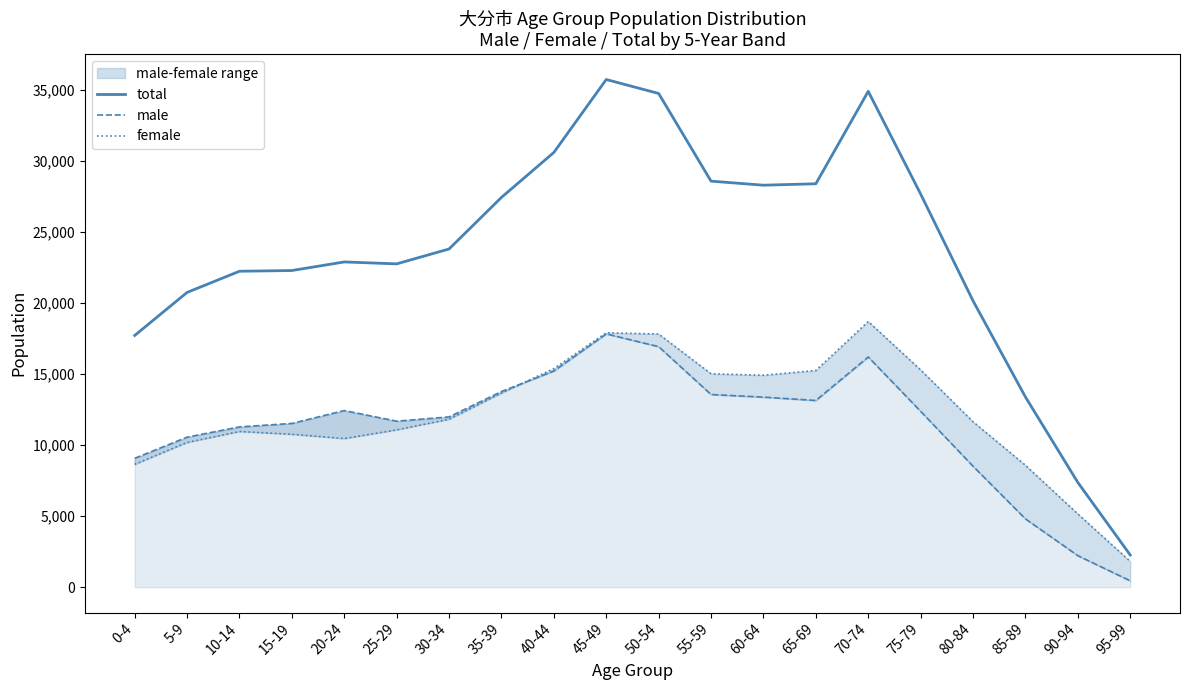

Reading left to right, what are all the values shown in this chart?

total: 0-4=17702	5-9=20729	10-14=22219	15-19=22270	20-24=22874	25-29=22738	30-34=23785	35-39=27412	40-44=30575	45-49=35704	50-54=34722	55-59=28556	60-64=28271	65-69=28371	70-74=34871	75-79=27650	80-84=20140	85-89=13377	90-94=7365	95-99=2262
male: 0-4=9063	5-9=10550	10-14=11271	15-19=11516	20-24=12422	25-29=11674	30-34=11975	35-39=13759	40-44=15202	45-49=17812	50-54=16917	55-59=13549	60-64=13366	65-69=13131	70-74=16189	75-79=12368	80-84=8507	85-89=4804	90-94=2216	95-99=448
female: 0-4=8639	5-9=10179	10-14=10948	15-19=10754	20-24=10452	25-29=11064	30-34=11810	35-39=13653	40-44=15373	45-49=17892	50-54=17805	55-59=15007	60-64=14905	65-69=15240	70-74=18682	75-79=15282	80-84=11633	85-89=8573	90-94=5149	95-99=1814